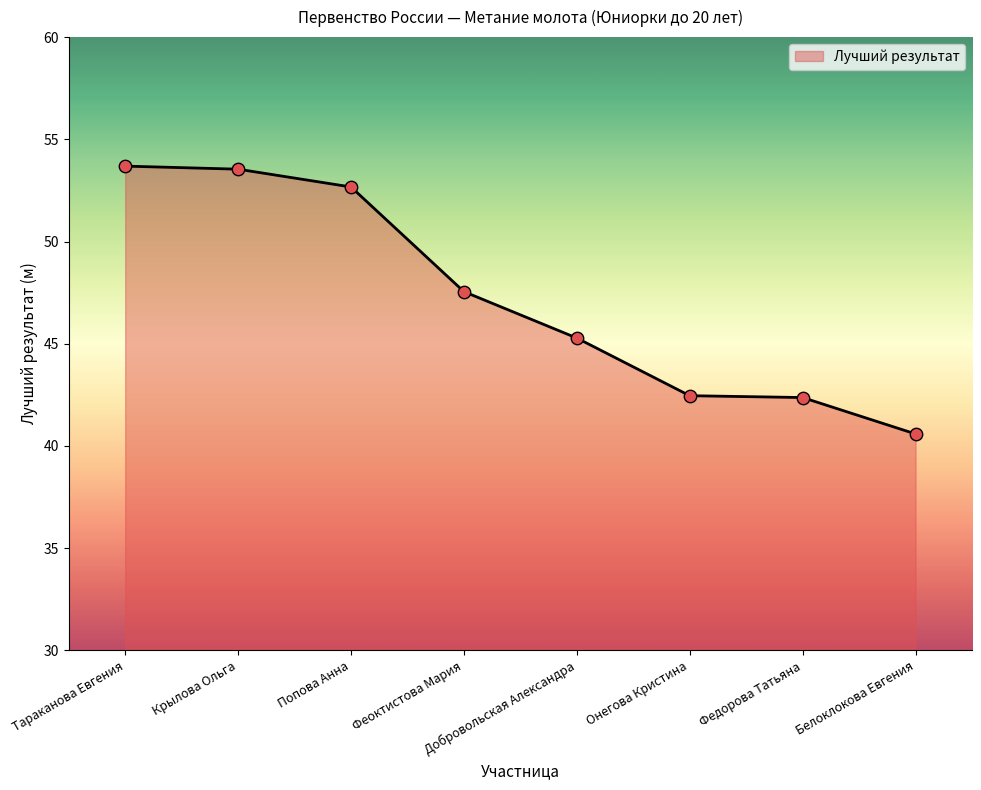

What is the ratio of the value at Федорова Татьяна to the value at Попова Анна?

0.8